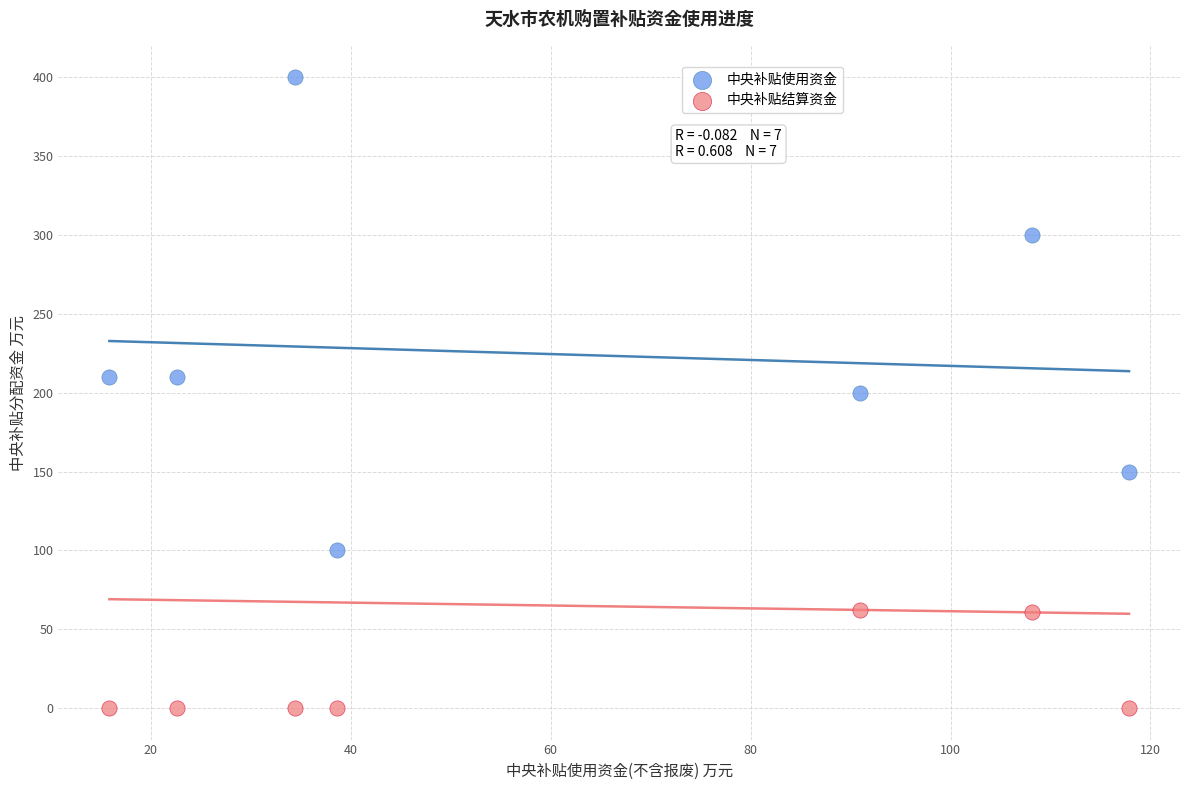

Which series contains the lowest Y value?

中央补贴结算资金